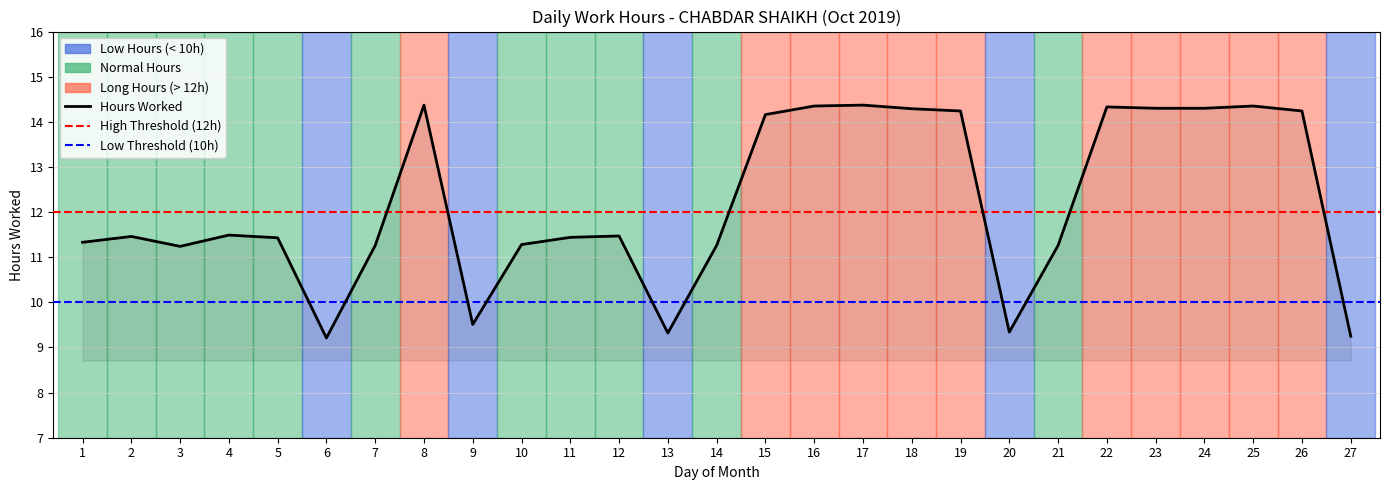

At which label does the data first exceed 11?

1